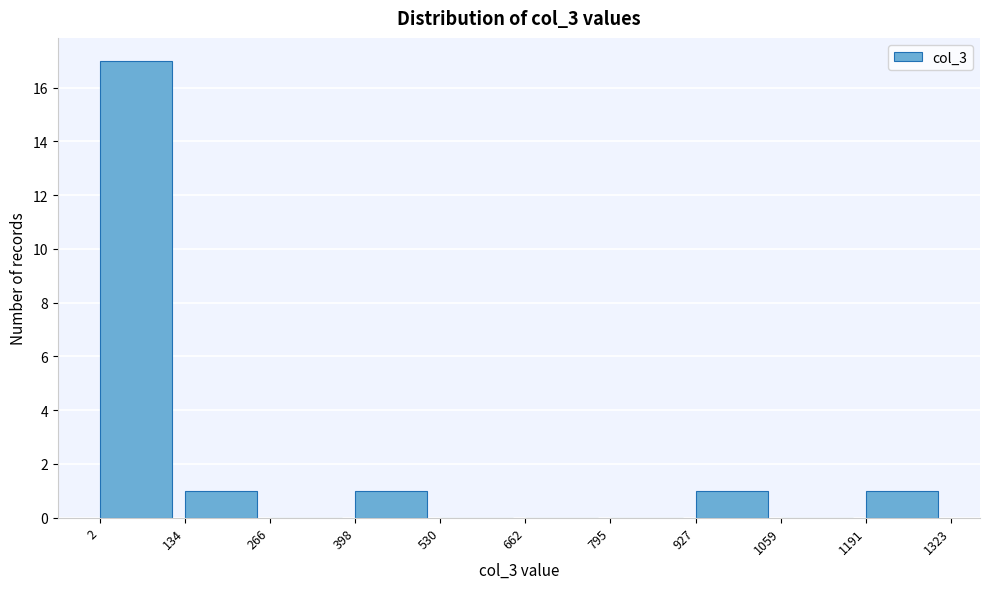

Which range on the x-axis has the tallest bar?

2 to 134